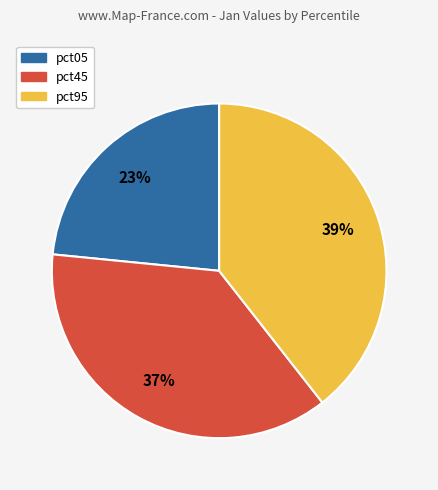

To the nearest percent, what is the average slice percentage?

33%